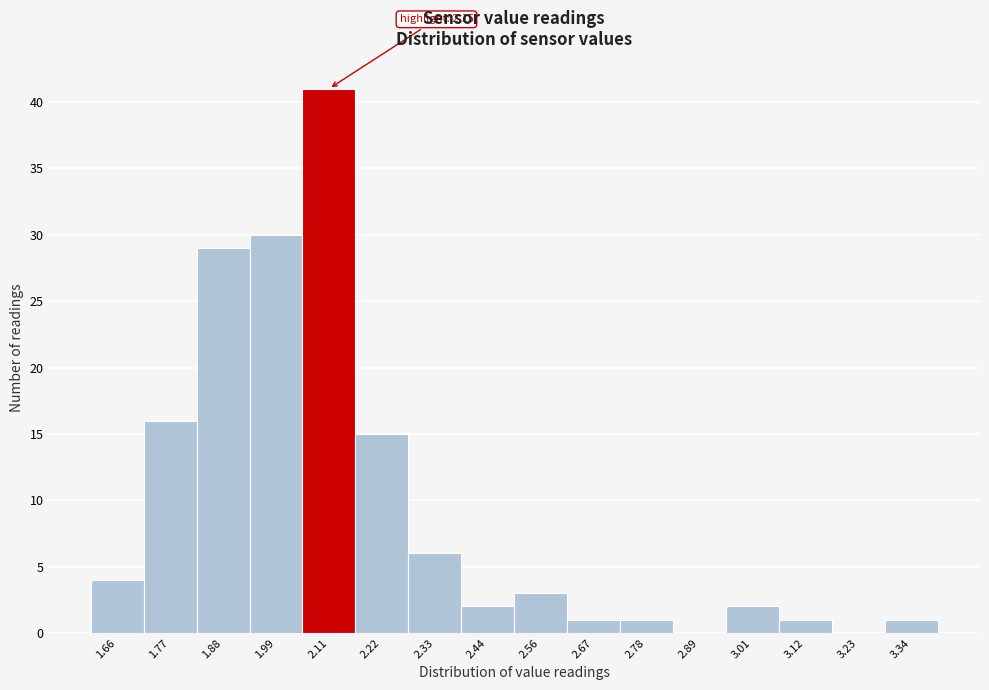

Over which range of the x-axis is the bar tallest?

2.06 to 2.16